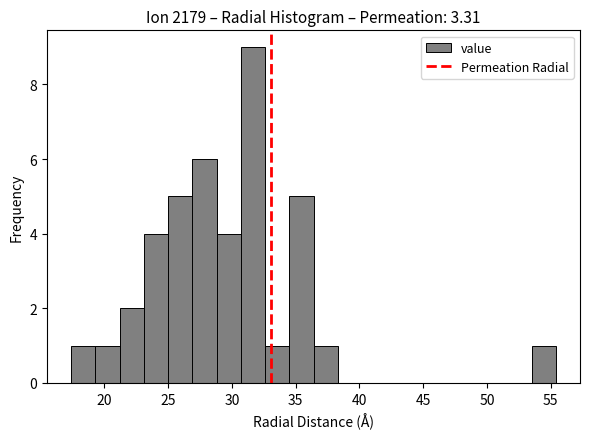

Around what value on the x-axis is the tallest bar? Give the approximate position of its centre, as read against the axis.

31.5